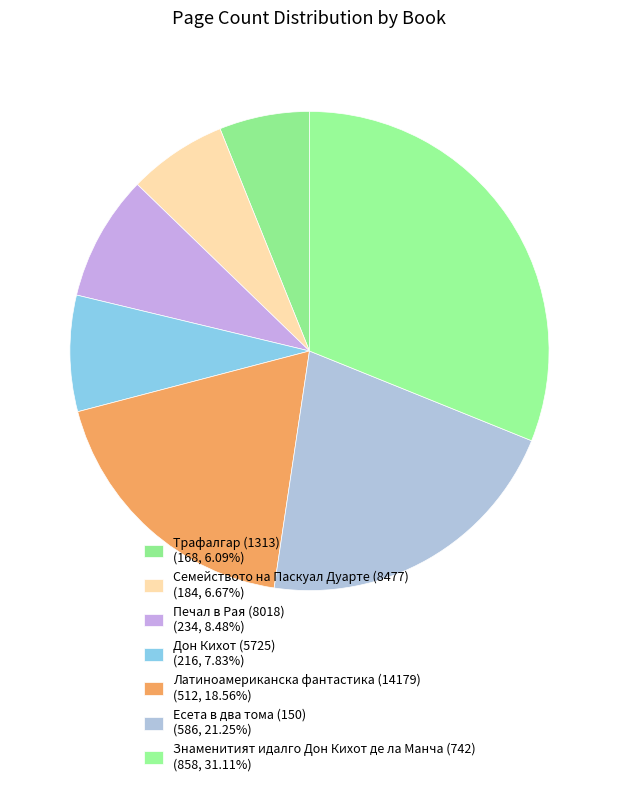

How many slices are in this pie chart?

7